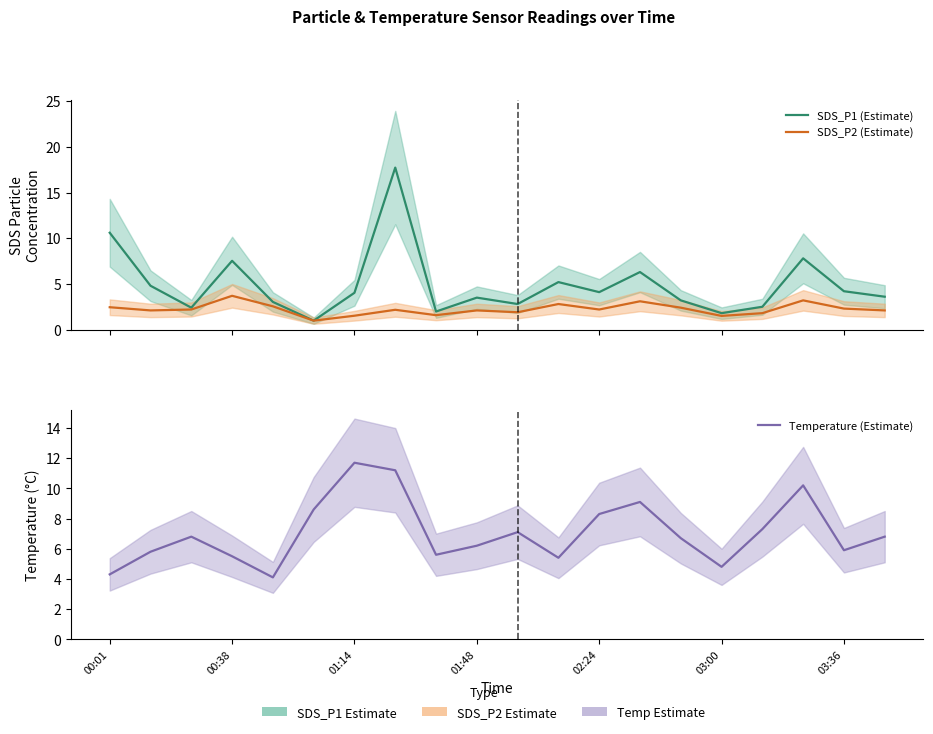

Is the value of Temperature (Estimate) at 00:01 greater than the value of SDS_P1 (Estimate) at 19?

Yes